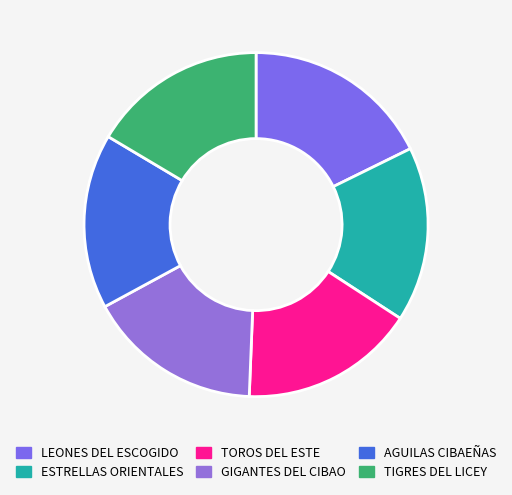

What is the smallest slice in the pie chart?

ESTRELLAS ORIENTALES